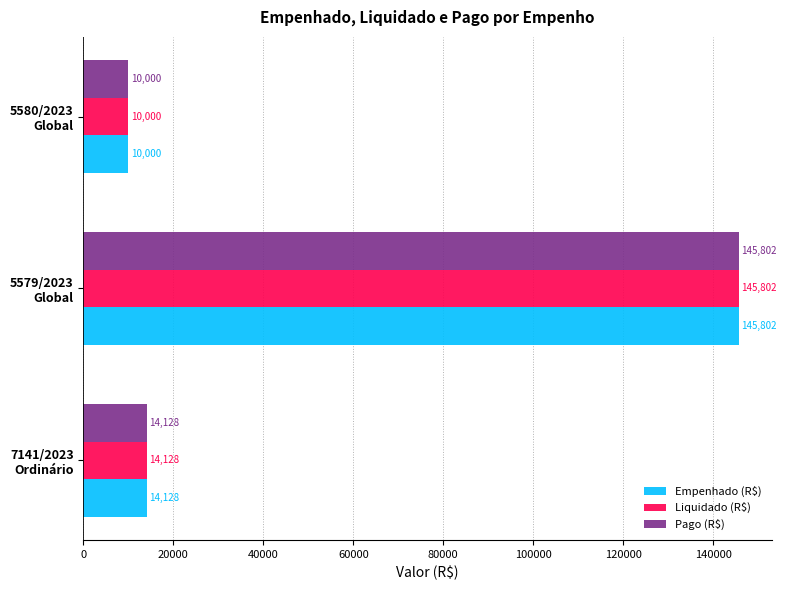

What is the minimum value for Empenhado (R$)?

10000.0